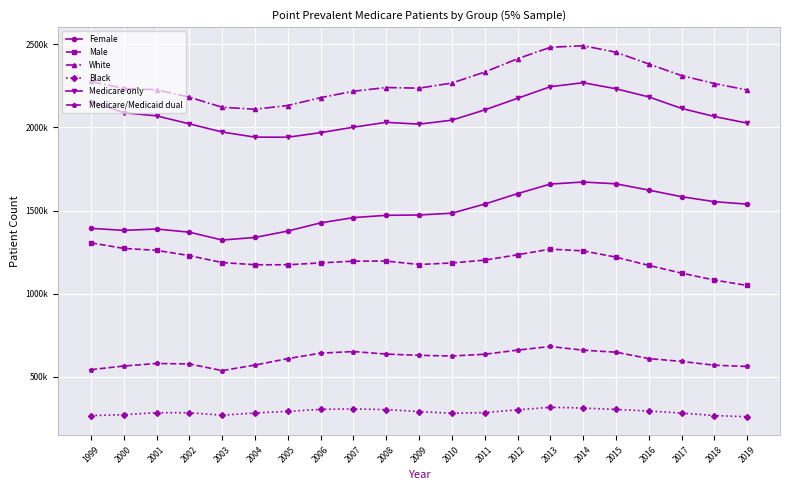

In Black, how many points are lower than both neighbors (excluding endpoints)?

2